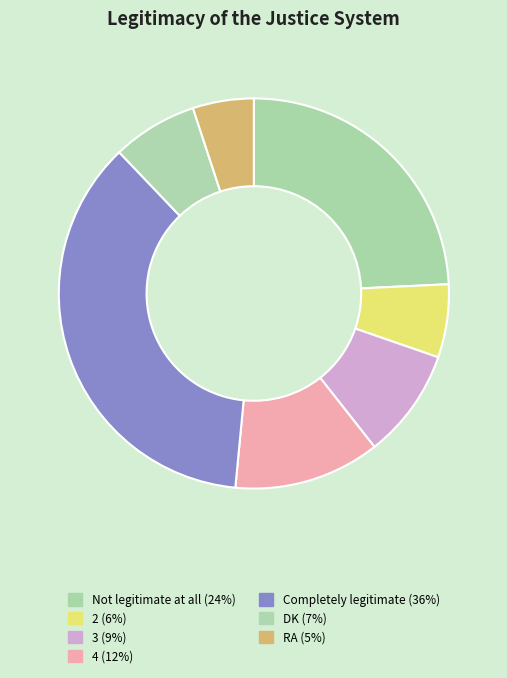

True or false: DK accounts for 1% of the total.

False